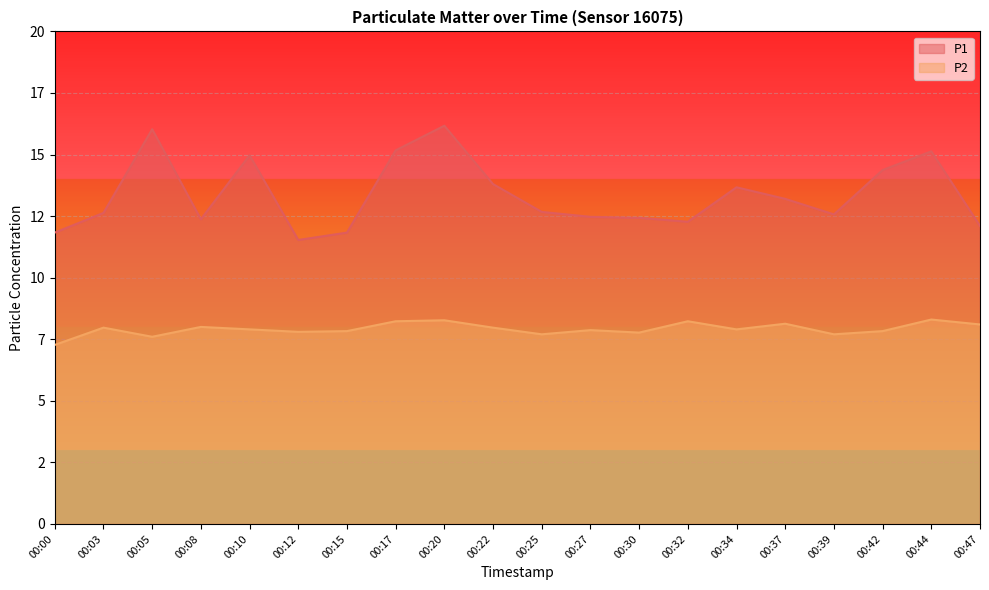

At how many categories does at least one series exceed 15?

4